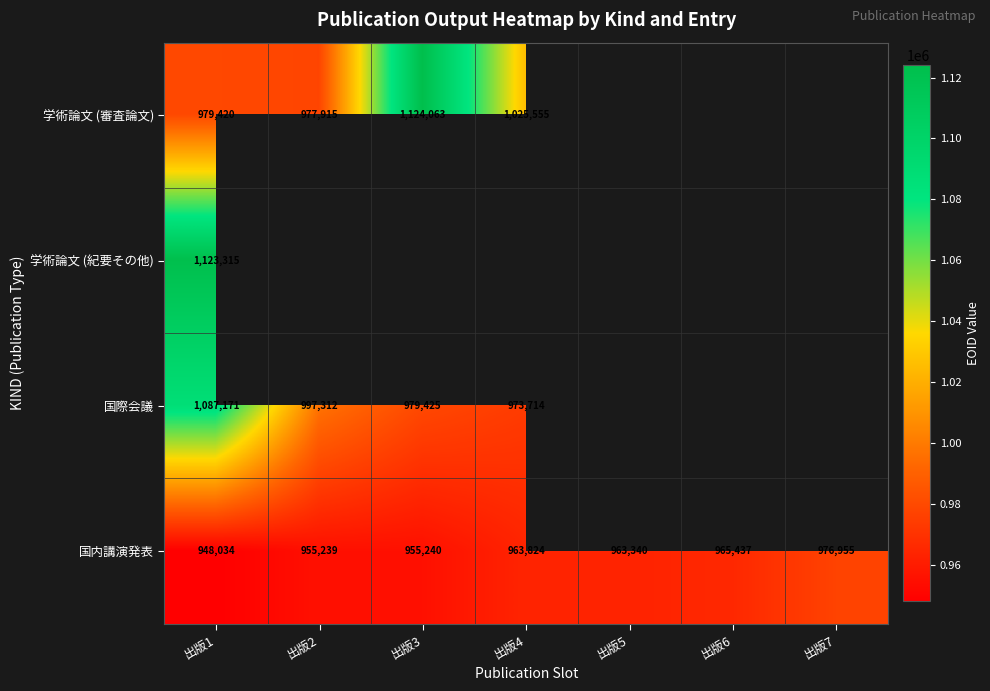

What is the spread (max minus min) of values at 出版1?

175281